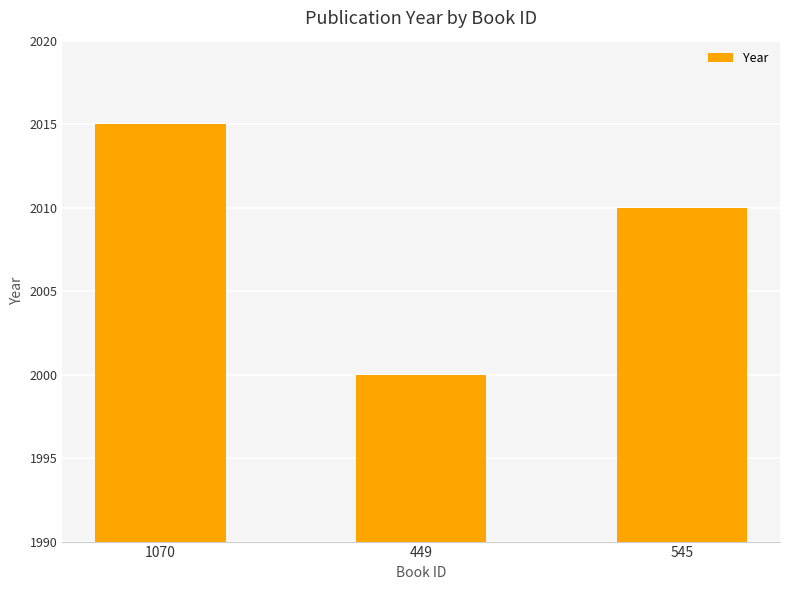

What is the average value?

2008